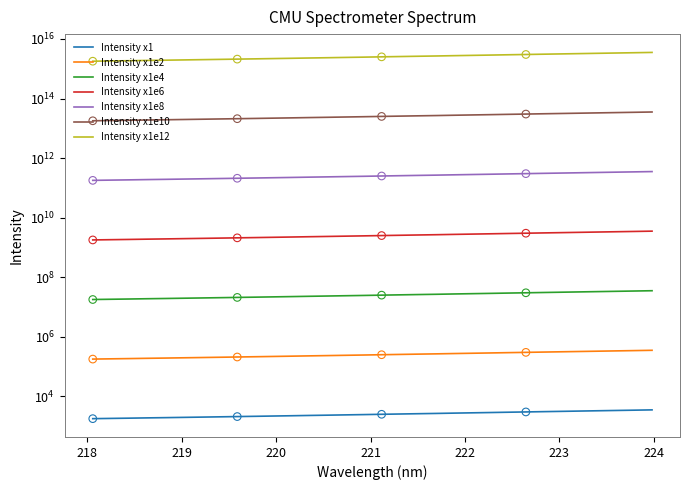

Which has a higher value, 223.5987 or 221.3083?

223.5987